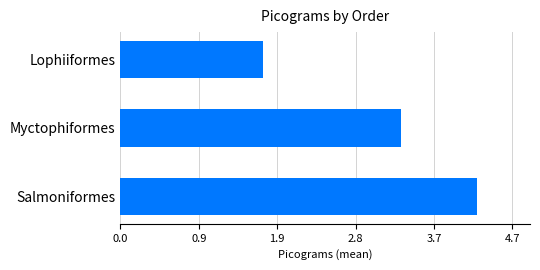

What is the average value?

3.1